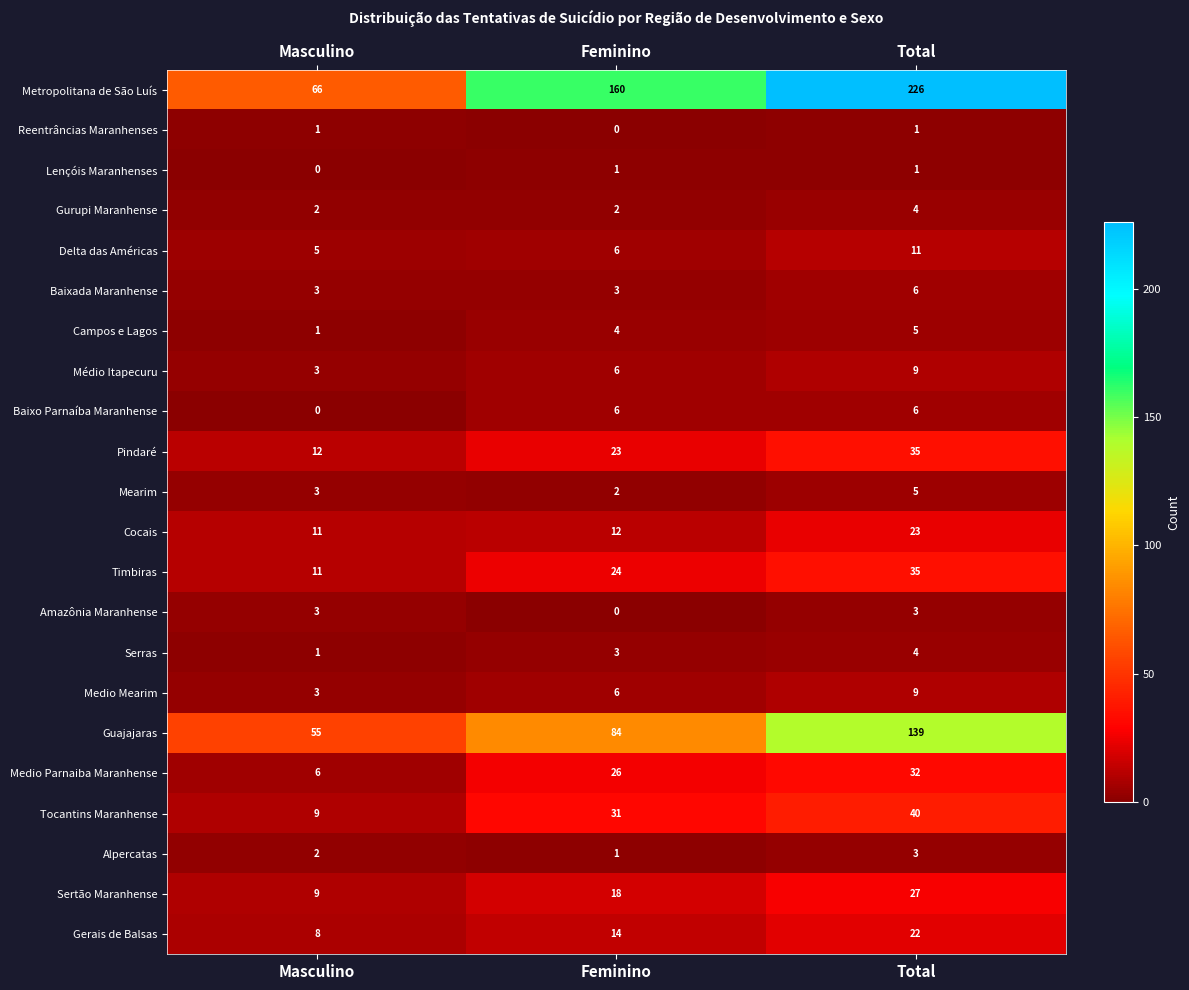

Is it true that Campos e Lagos equals 1 at Masculino?

True